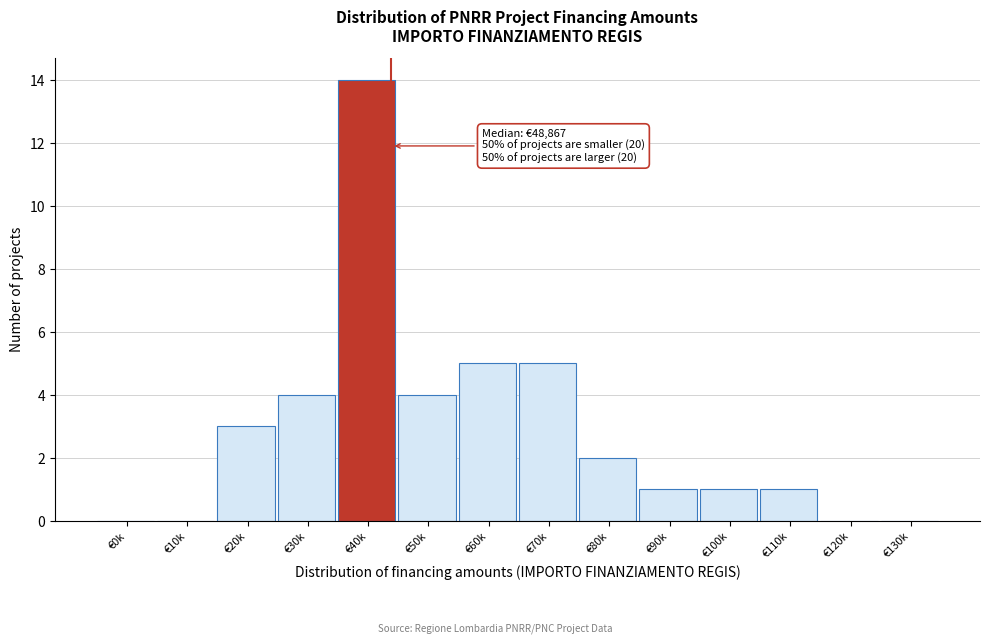

What is the maximum value shown in the chart?

14